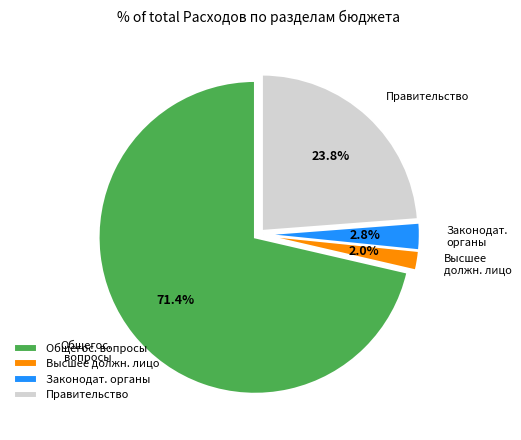

Is Общегос. вопросы the majority of the pie?

Yes